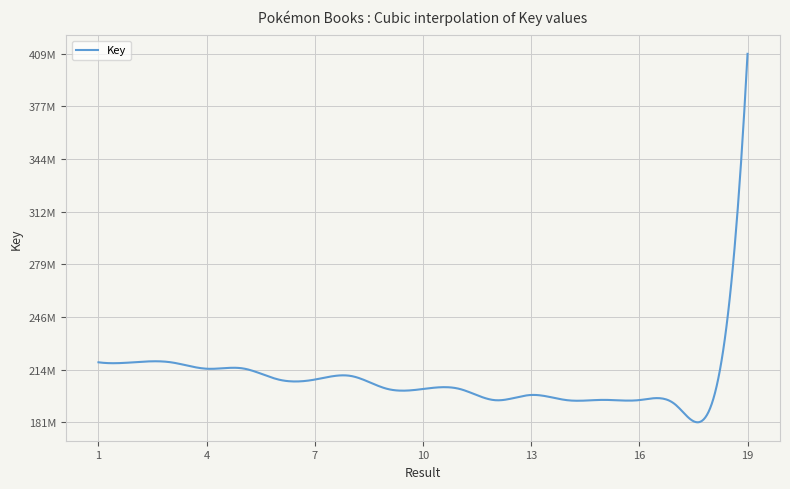

Does the chart have visible grid lines?

Yes